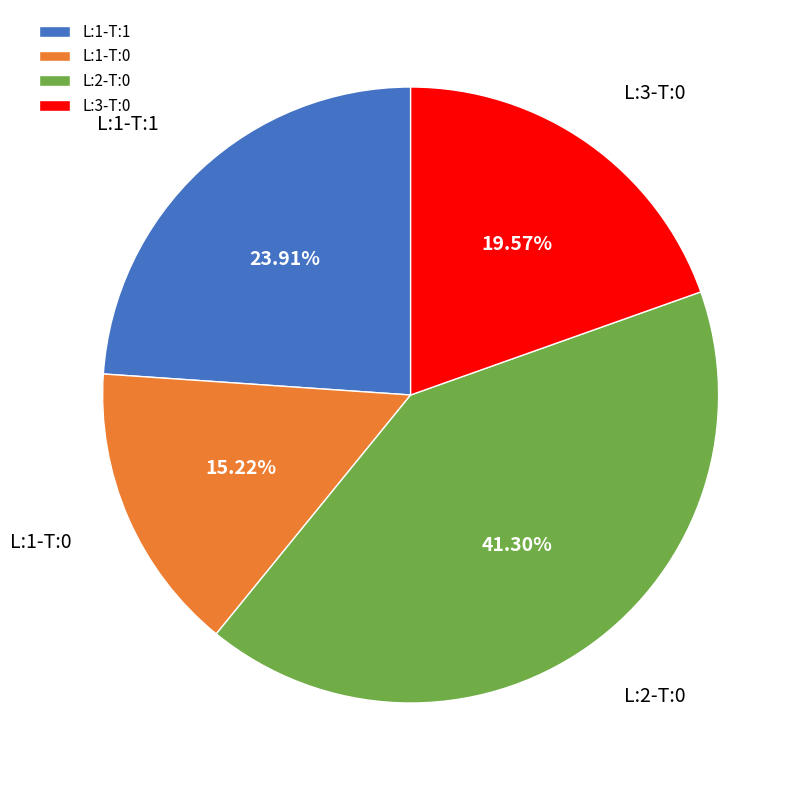

Rank the categories by value from lowest to highest.

L:1-T:0, L:3-T:0, L:1-T:1, L:2-T:0